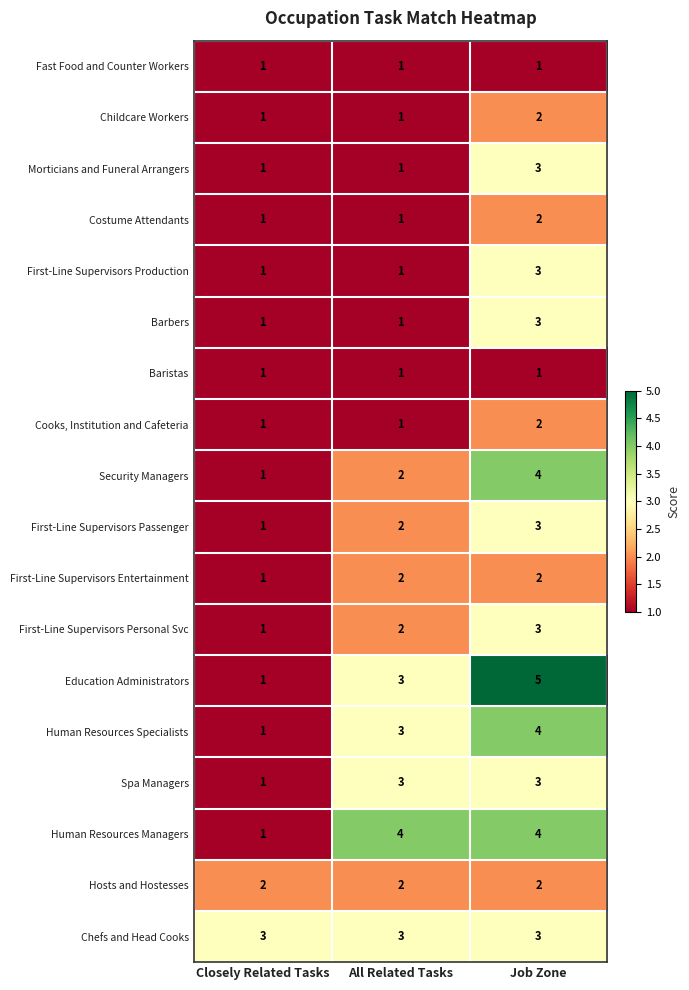

Which series has the widest spread of values?

Education Administrators